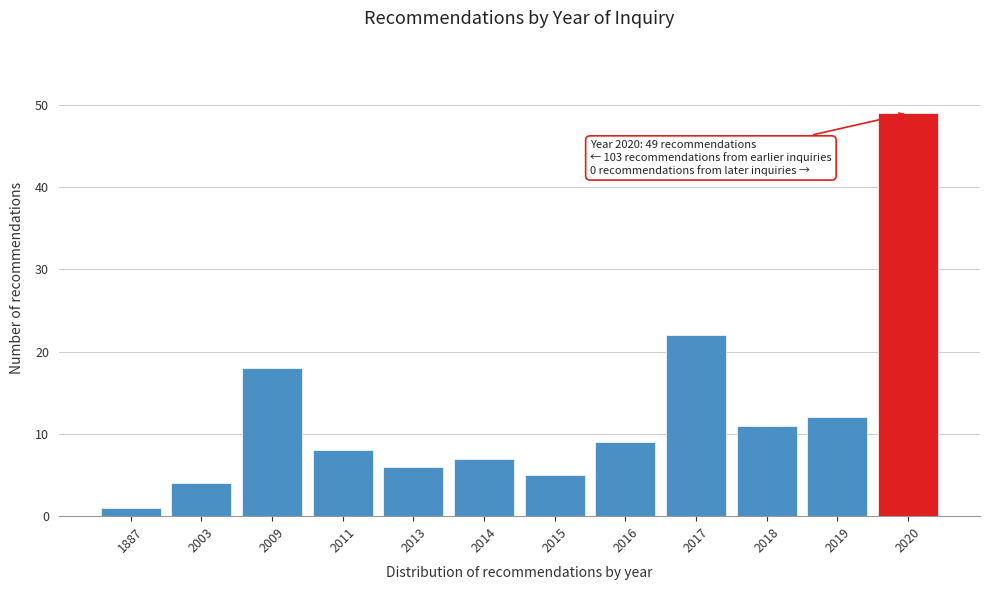

Reading right to left, extract all data points from this chart.

49	12	11	22	9	5	7	6	8	18	4	1